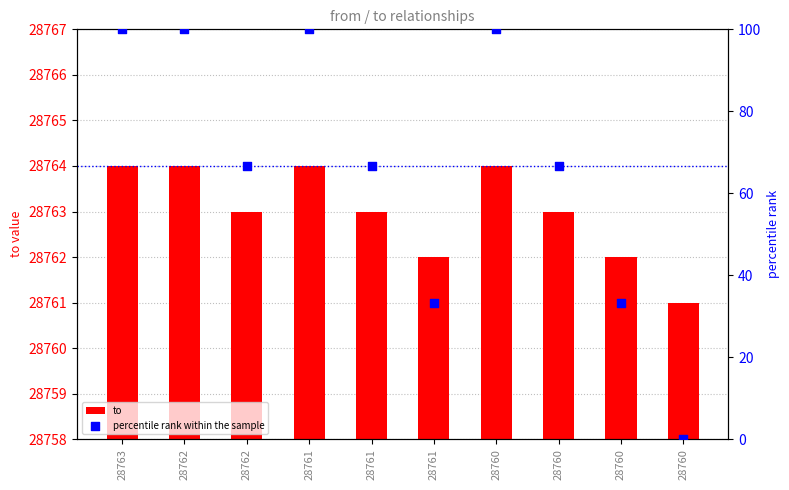

What are all the series names shown in the legend?

to, percentile rank within the sample